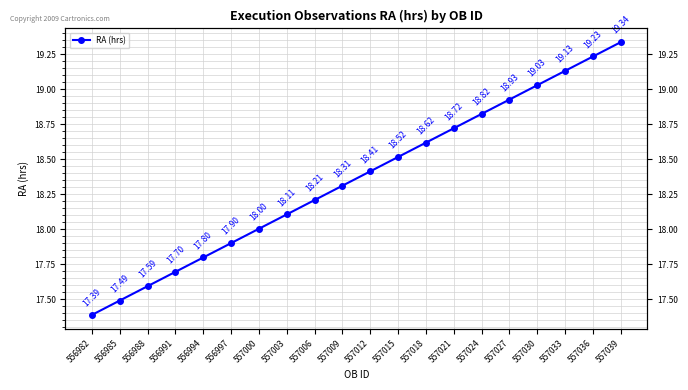

Rank the categories by value from lowest to highest.

556982, 556985, 556988, 556991, 556994, 556997, 557000, 557003, 557006, 557009, 557012, 557015, 557018, 557021, 557024, 557027, 557030, 557033, 557036, 557039